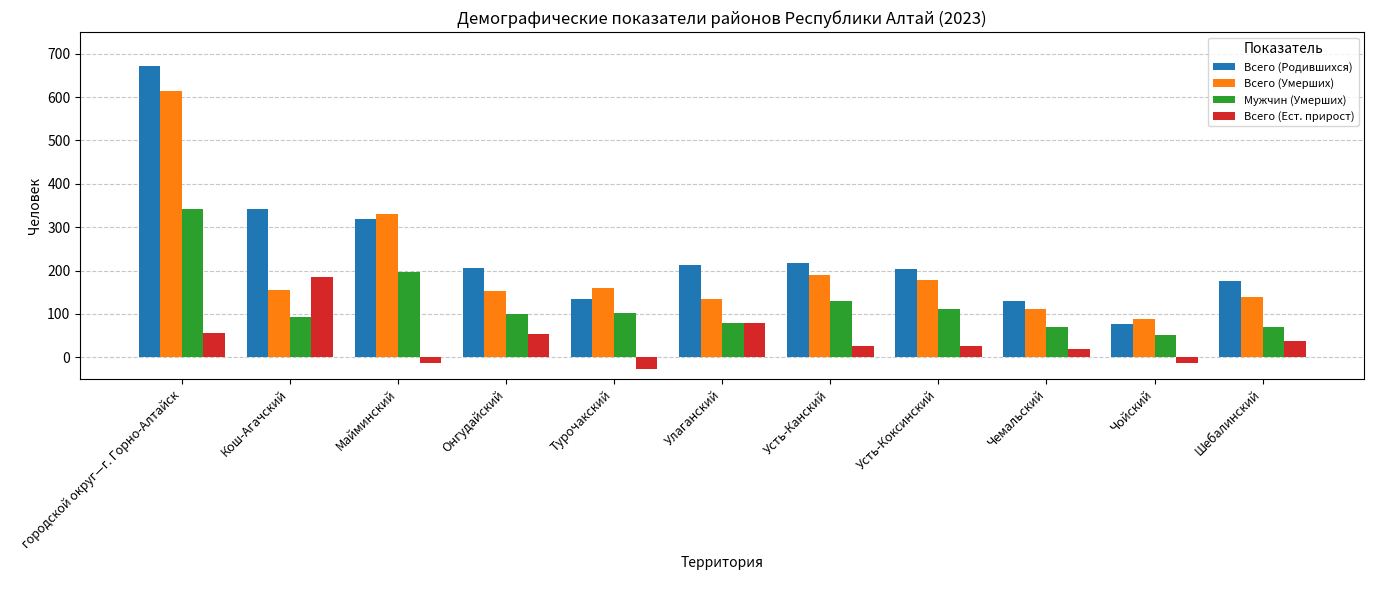

True or false: Мужчин (Умерших) has a value of 197 at Майминский.

True